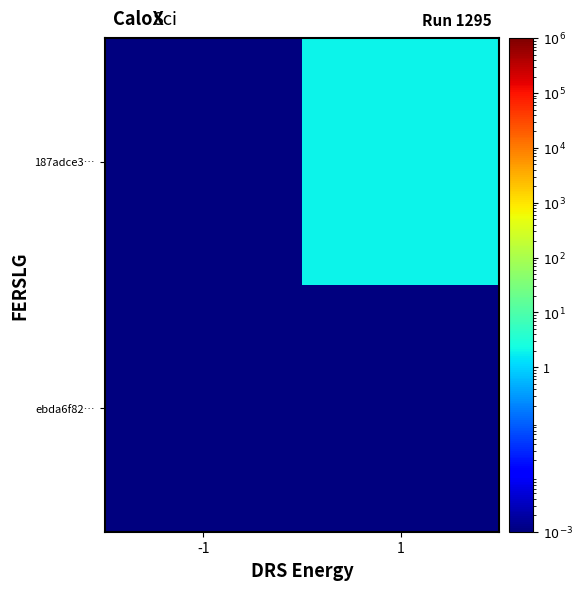

How many data points does each series have?

2